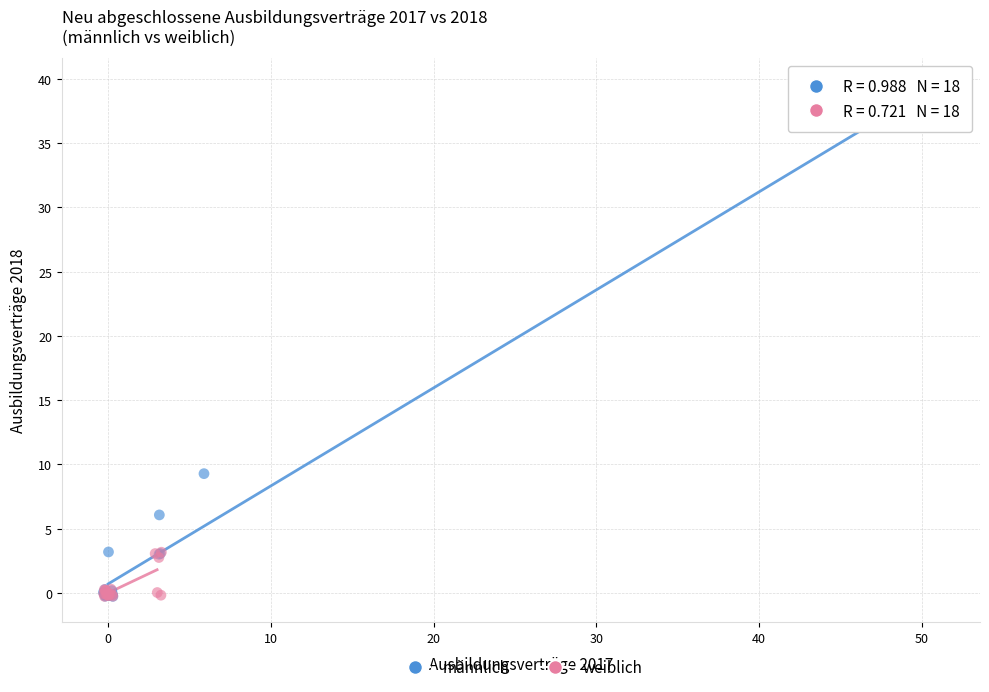

Which series contains the highest Y value?

männlich